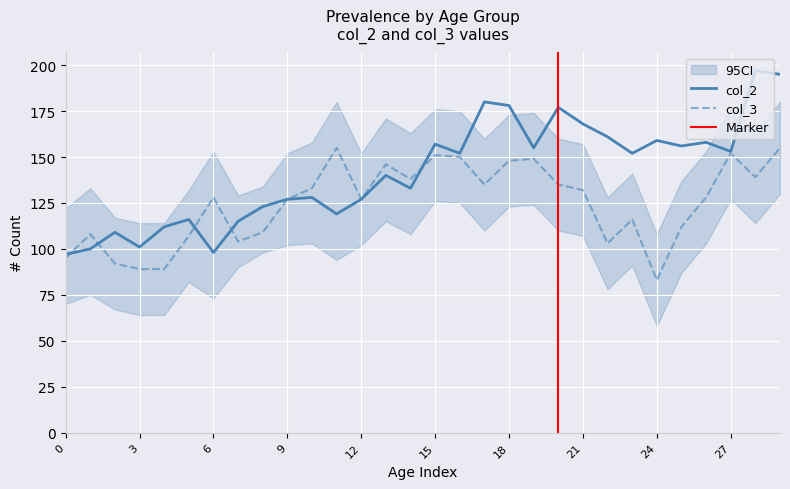

Is the value of col_2 at 5 greater than the value of col_3 at 9?

No